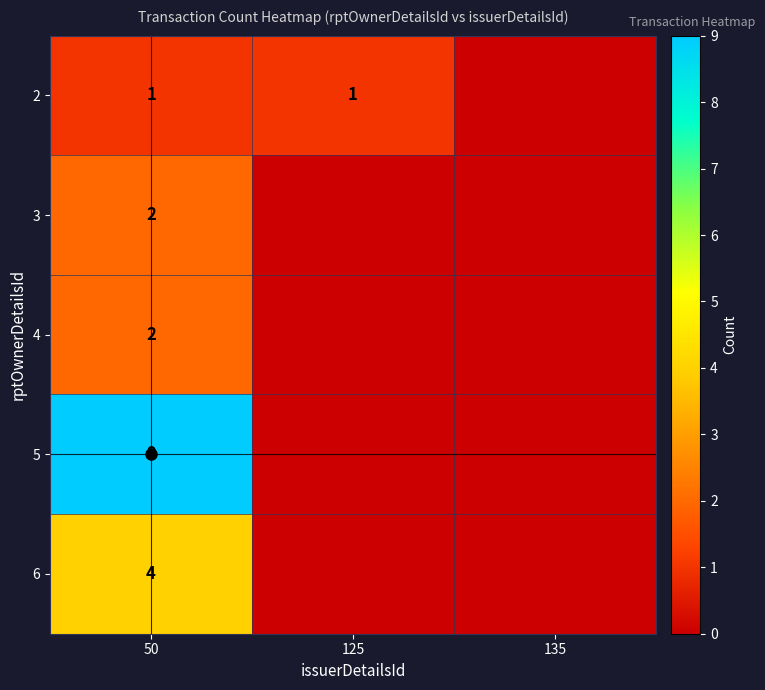

Rank the series at 125 from lowest to highest value.

3, 4, 5, 6, 2